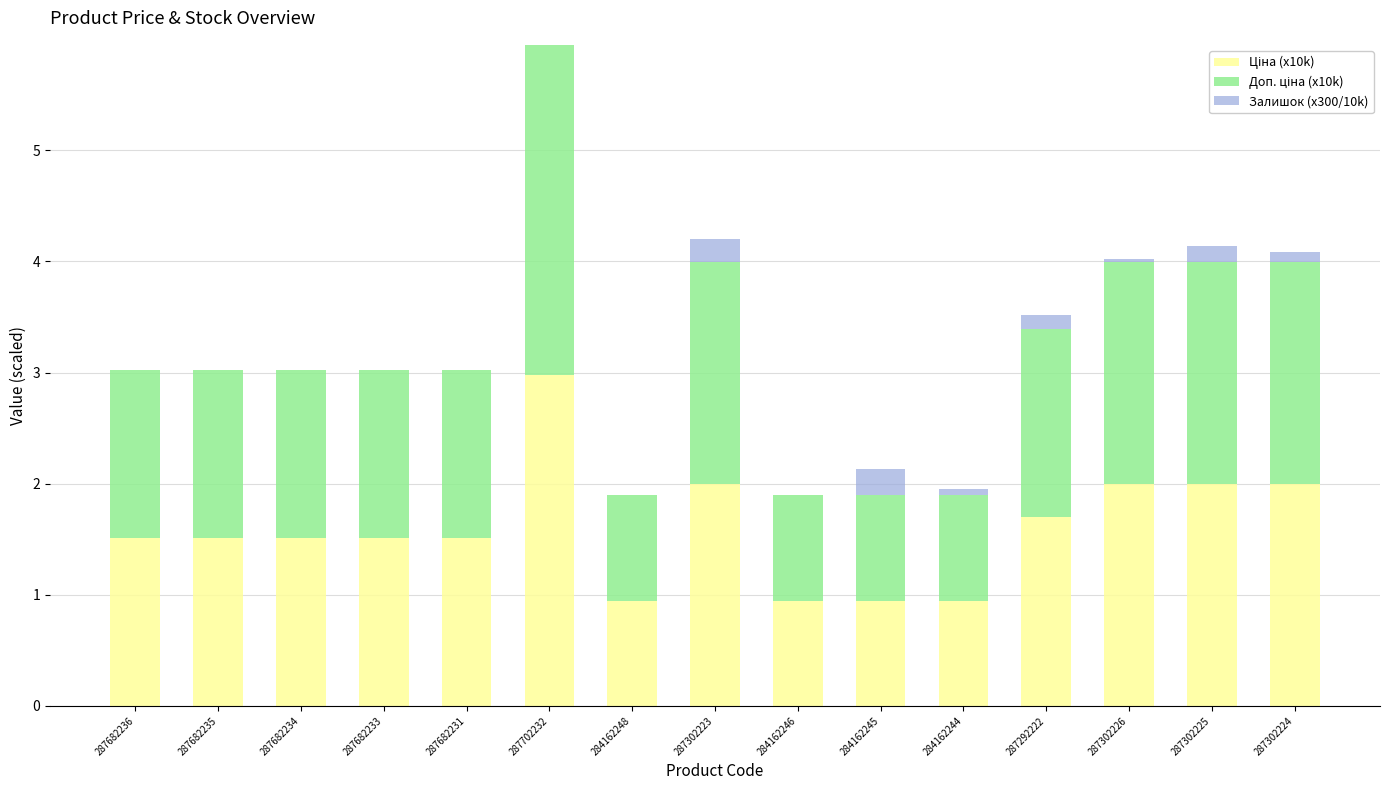

Count the number of categories in the chart.

15